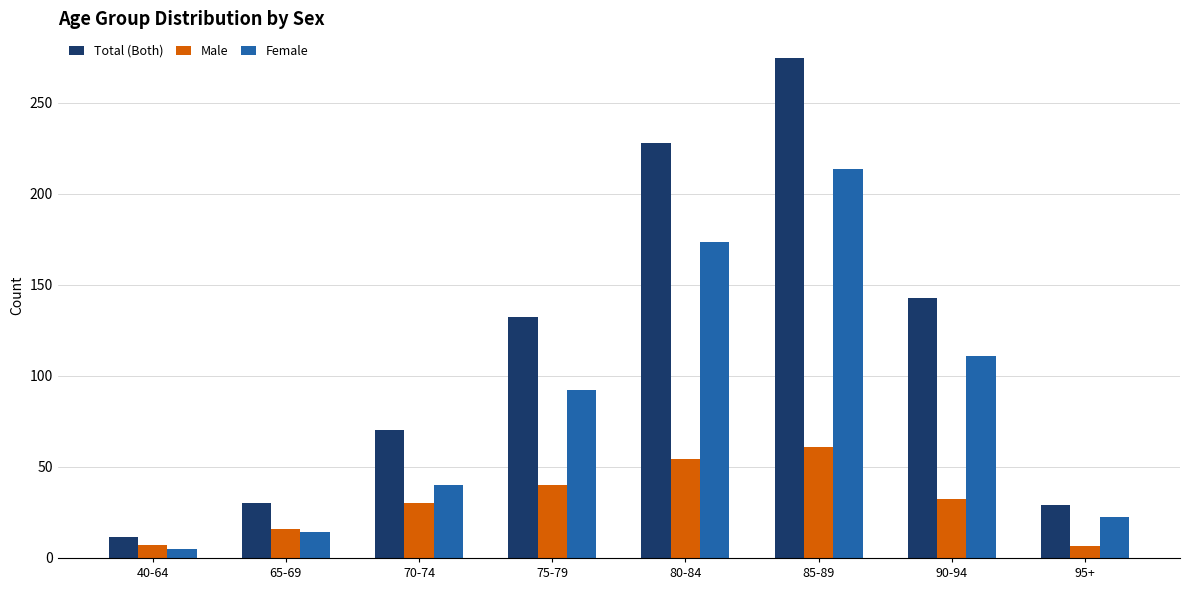

What is the label of the 1st bar from the right?

95+